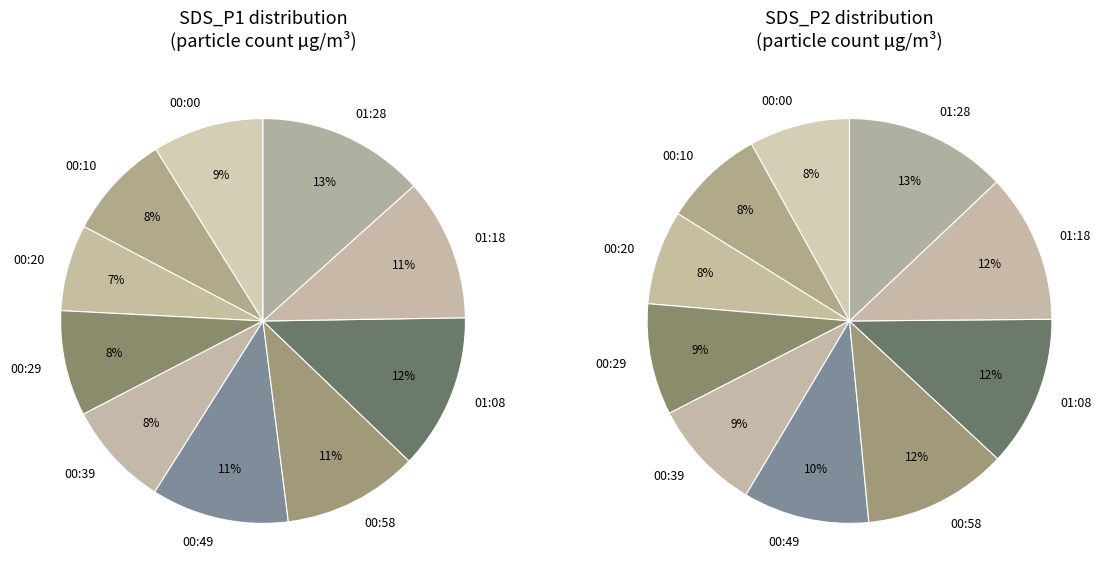

Does any single category account for the majority?

No